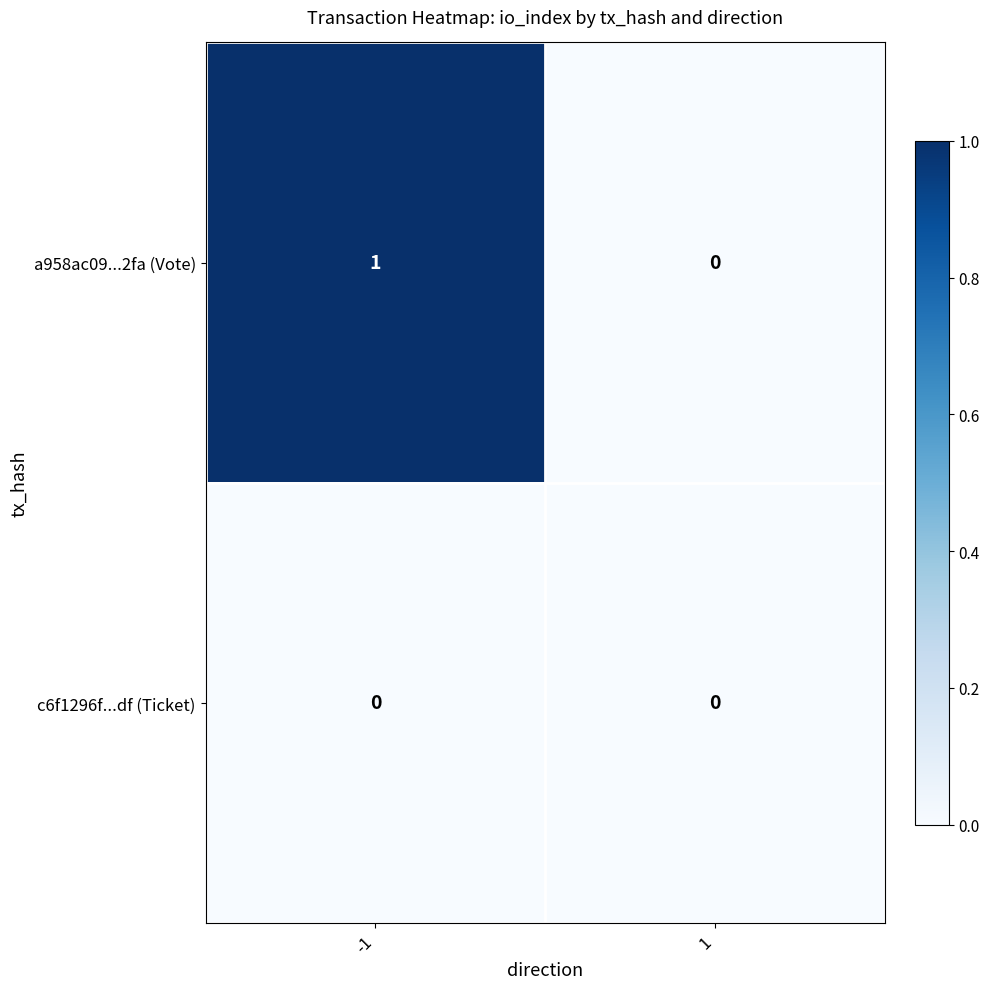

Reading left to right, list all the values displayed in this chart.

a958ac09...2fa (Vote): -1=1	1=0
c6f1296f...df (Ticket): -1=0	1=0